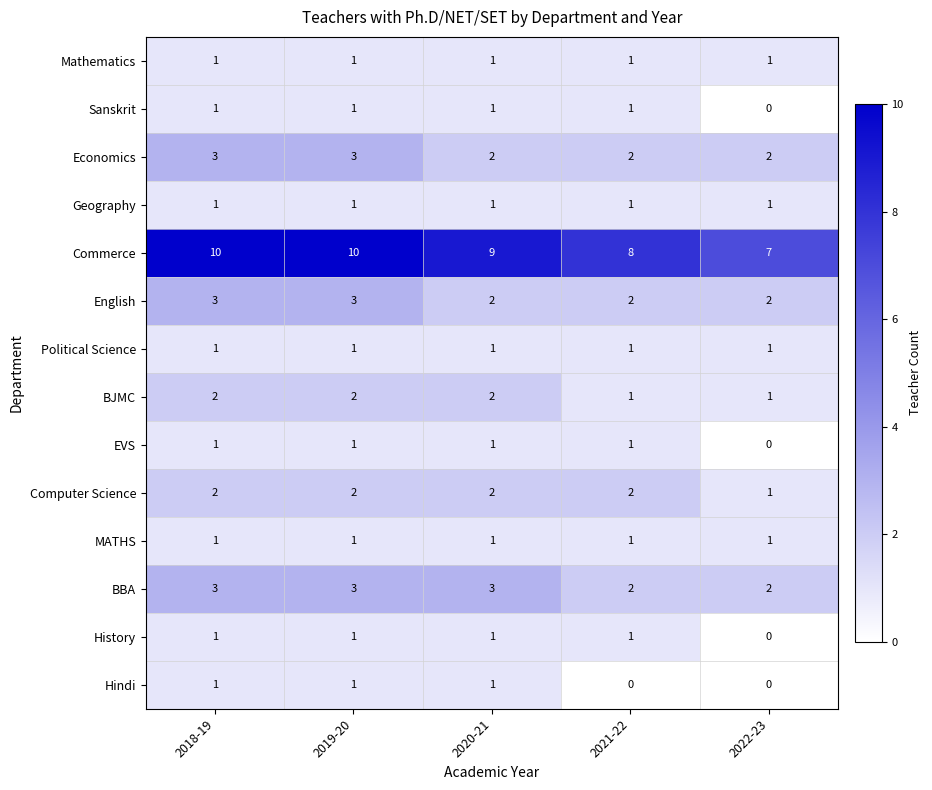

Which series has the largest range (max minus min)?

Commerce